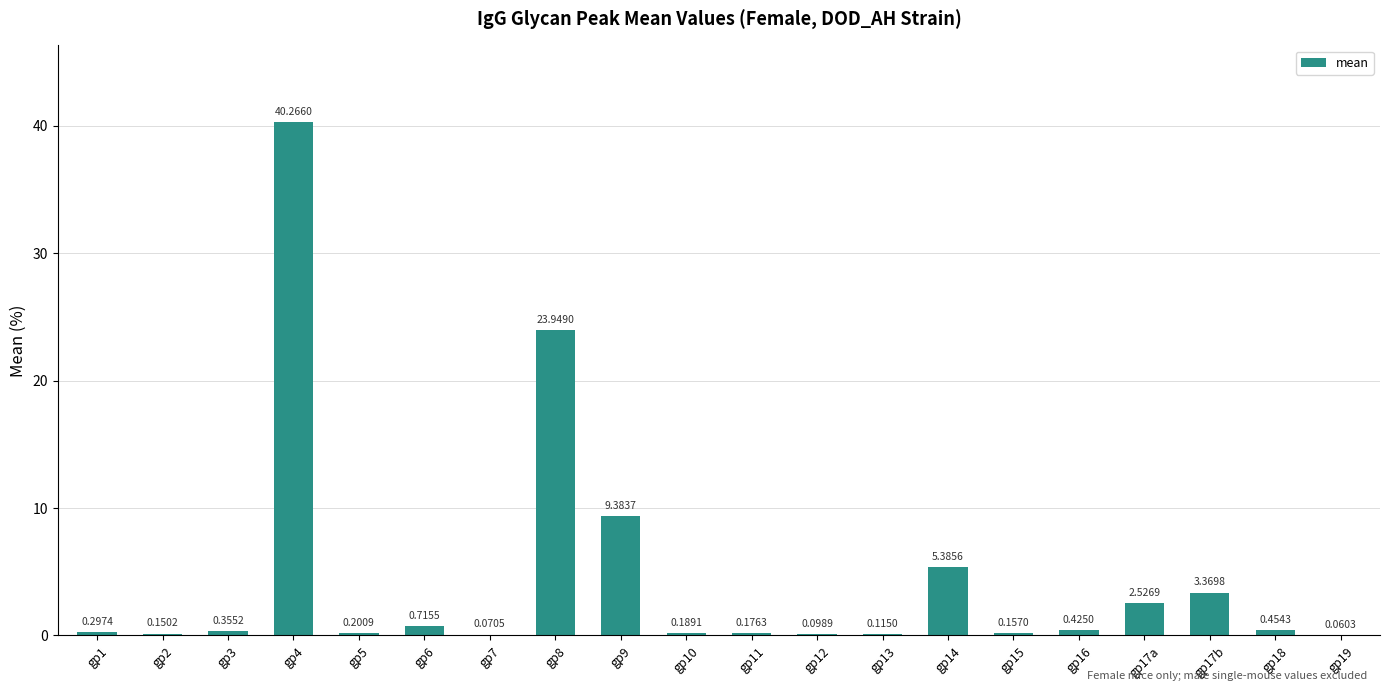

Between gp17b and gp16, which is larger?

gp17b